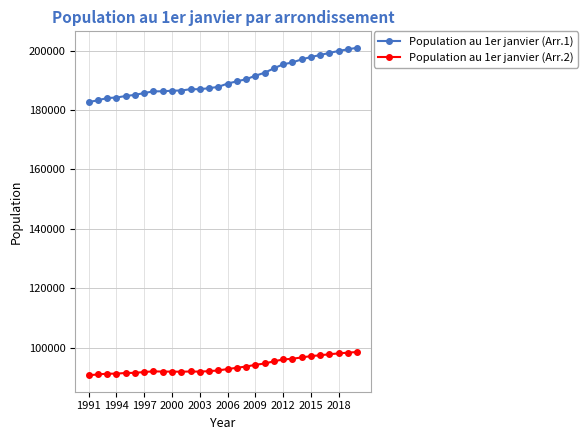

True or false: Population au 1er janvier (Arr.2) and Population au 1er janvier (Arr.1) intersect in this chart.

False